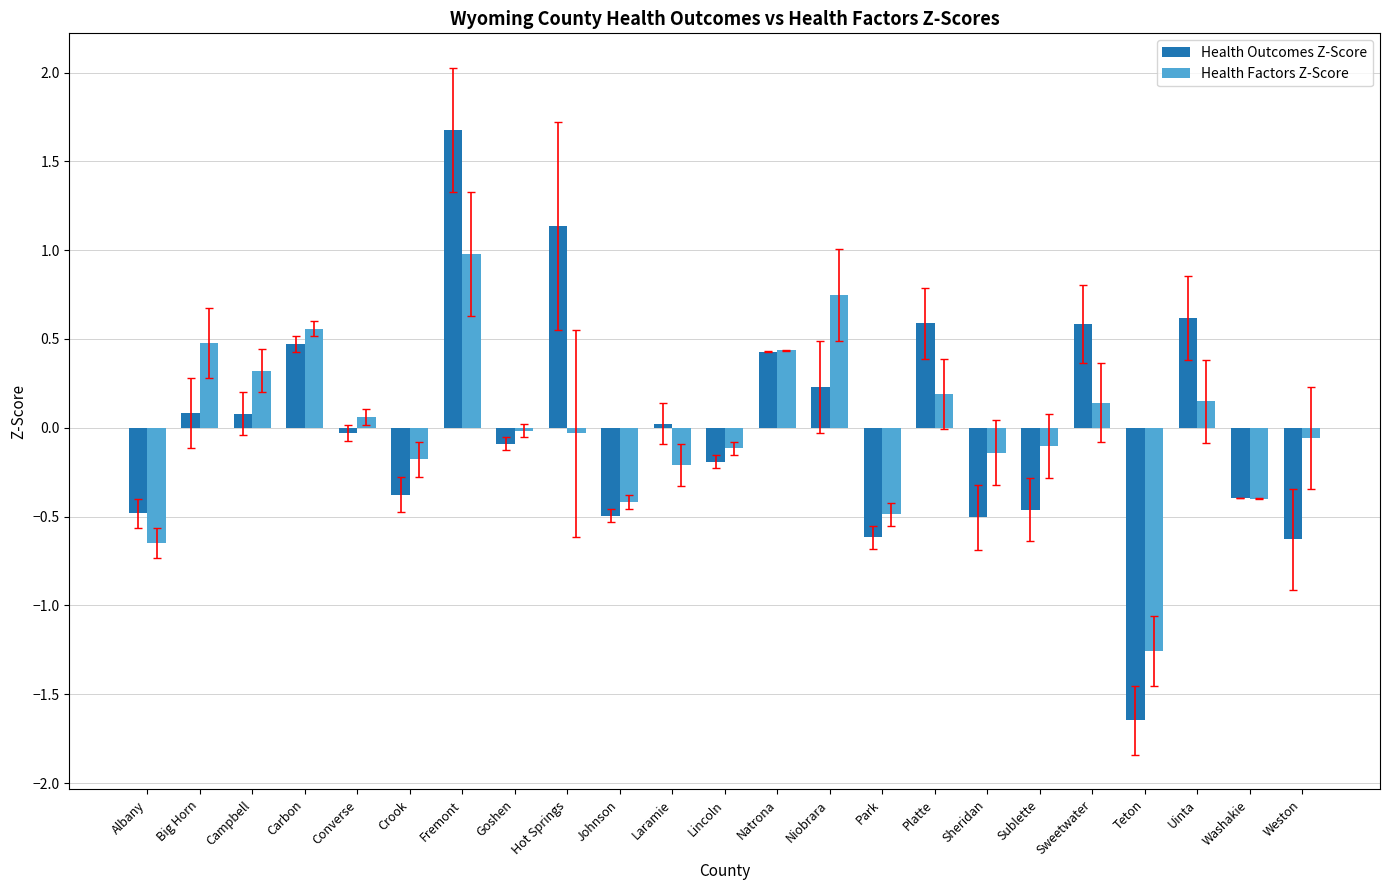

What is the difference between the maximum and minimum values in the Health Outcomes Z-Score series?

3.3